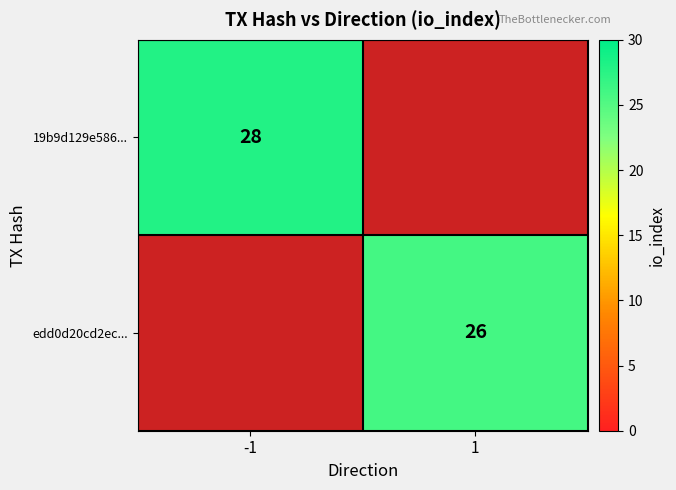

The value of 19b9d129e586... at -1 is 28. True or false?

True